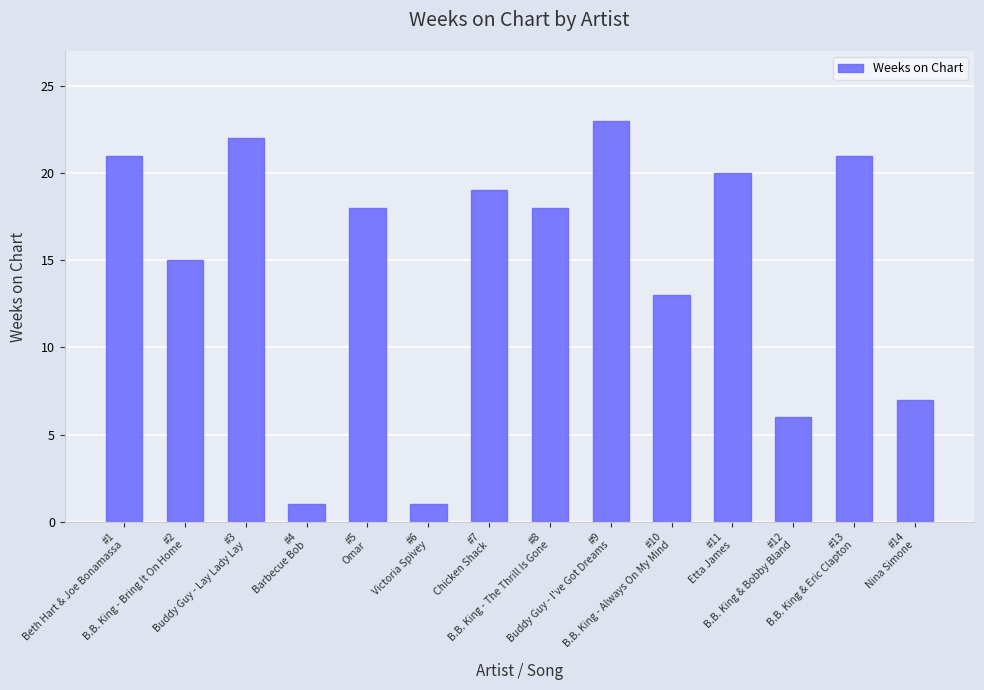

What is the difference between the second highest and minimum values?

21